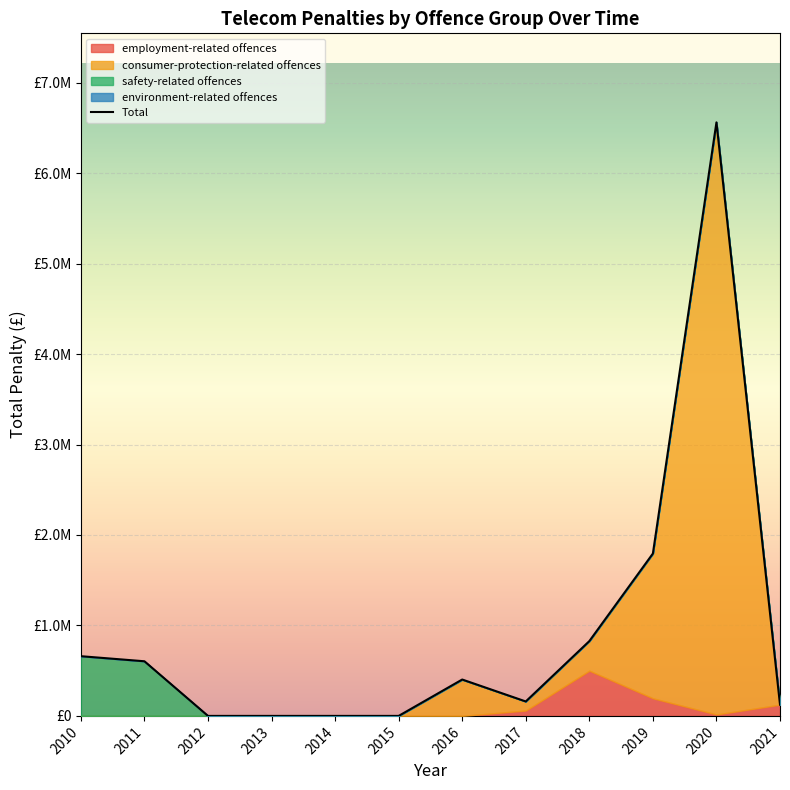

Reading right to left, transcribe all the data shown in this chart.

124199	6560924	1794719	826746	159569	402165	0	0	0	0	603914	660000